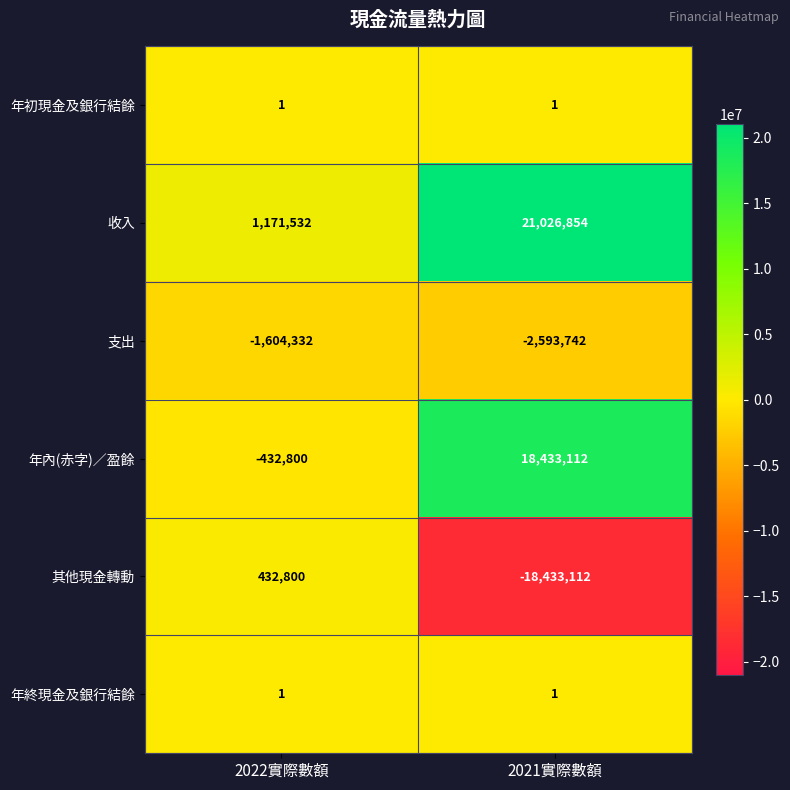

Which series has the largest range (max minus min)?

收入